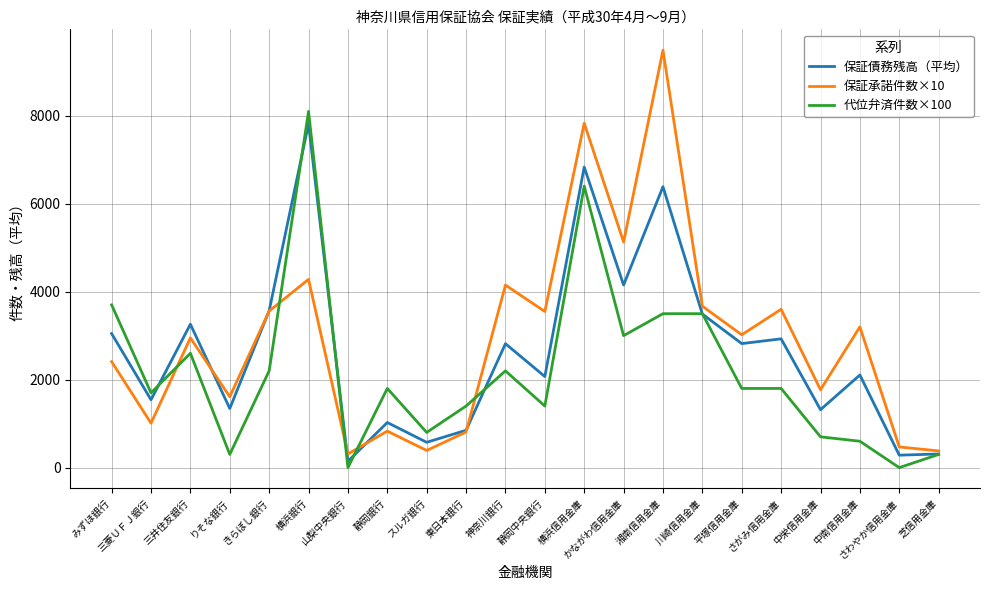

Which series has the largest total across all categories?

保証承諾件数×10